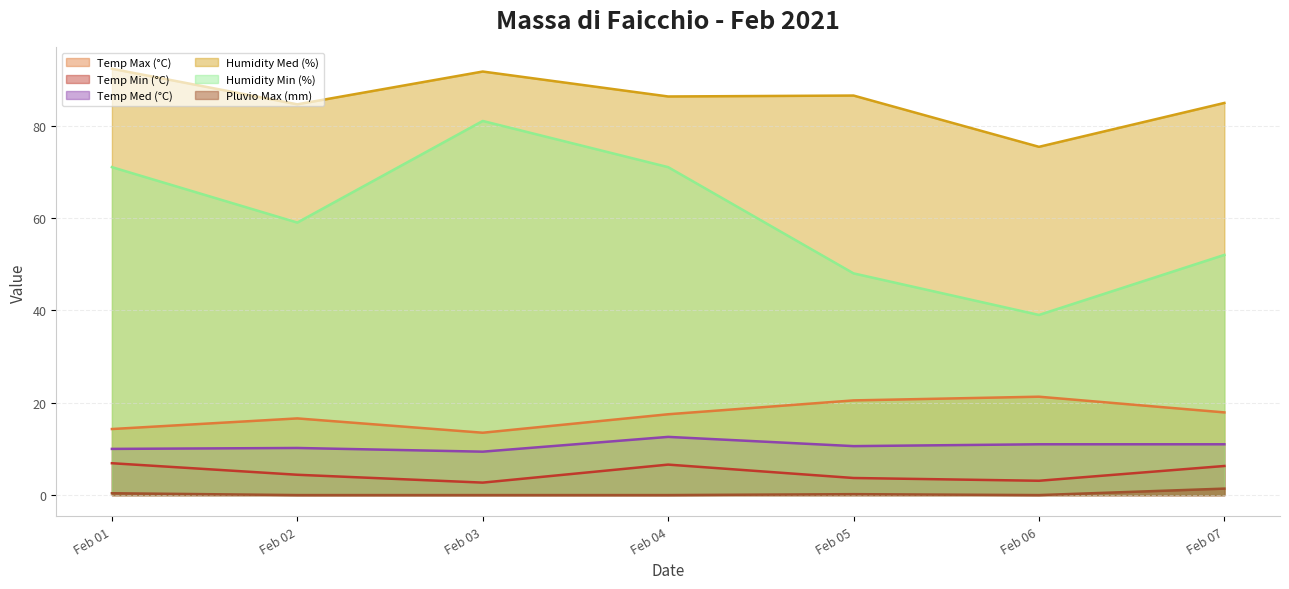

True or false: Temp Min (°C) and Humidity Med (%) intersect in this chart.

False